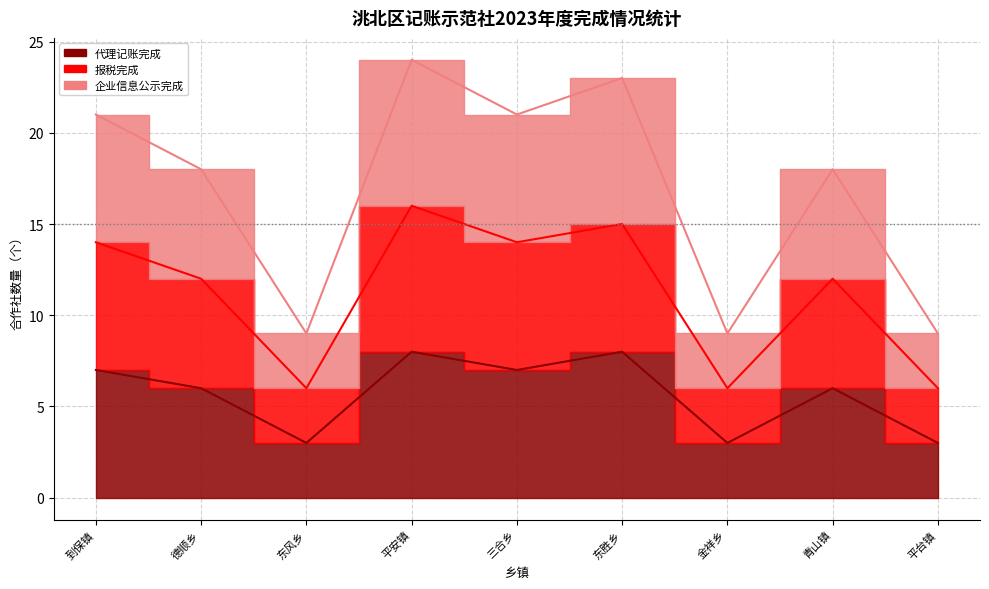

Which series has the largest range (max minus min)?

企业信息公示完成